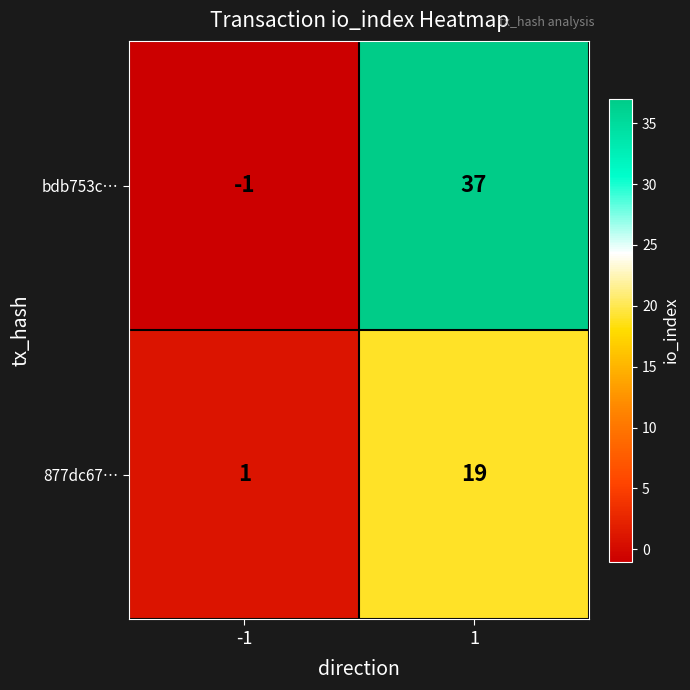

True or false: bdb753c… has a value of 24 at 1.

False